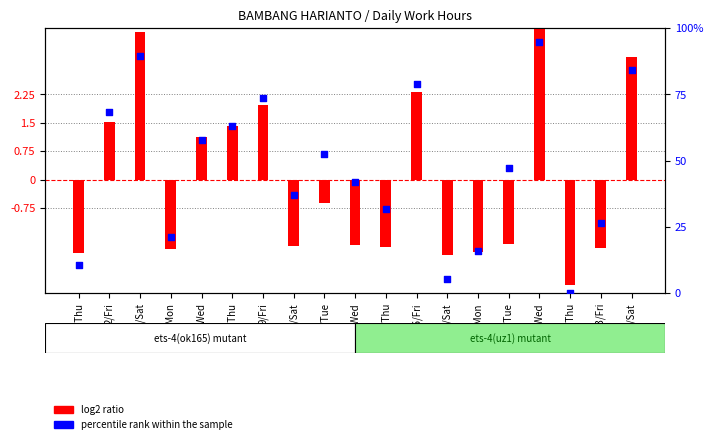

At how many categories does at least one series exceed 73?

5